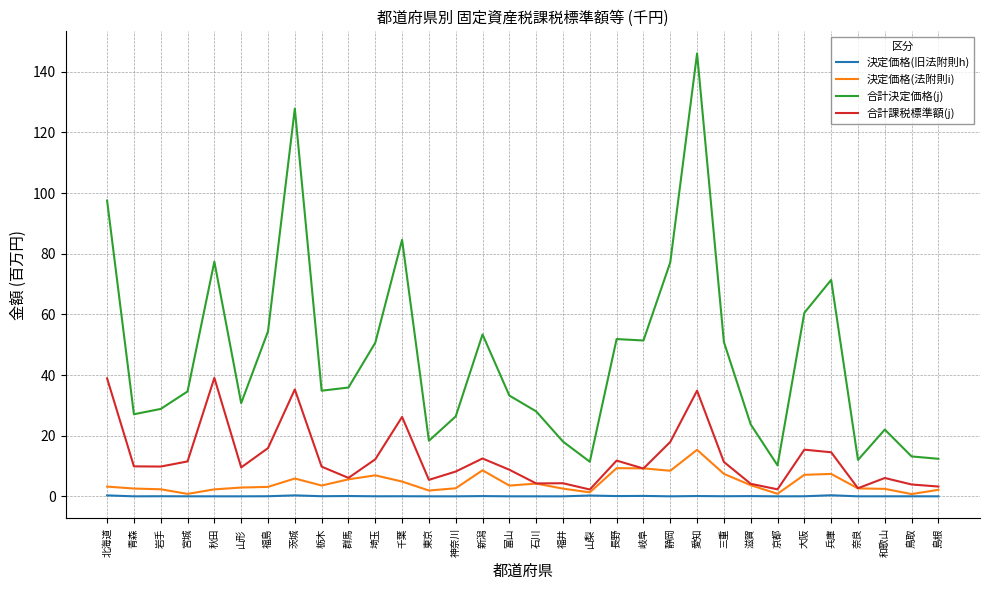

How many categories are shown in the chart?

32